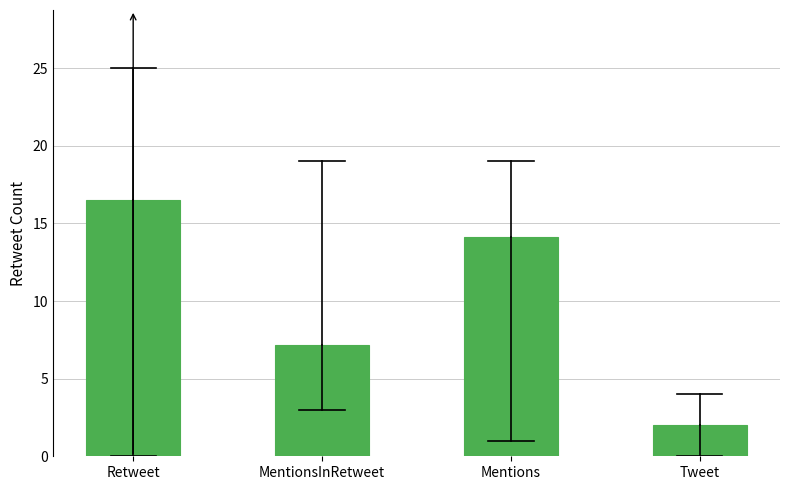

Reading left to right, list all the values displayed in this chart.

16.5	7.2	14.1	2.0